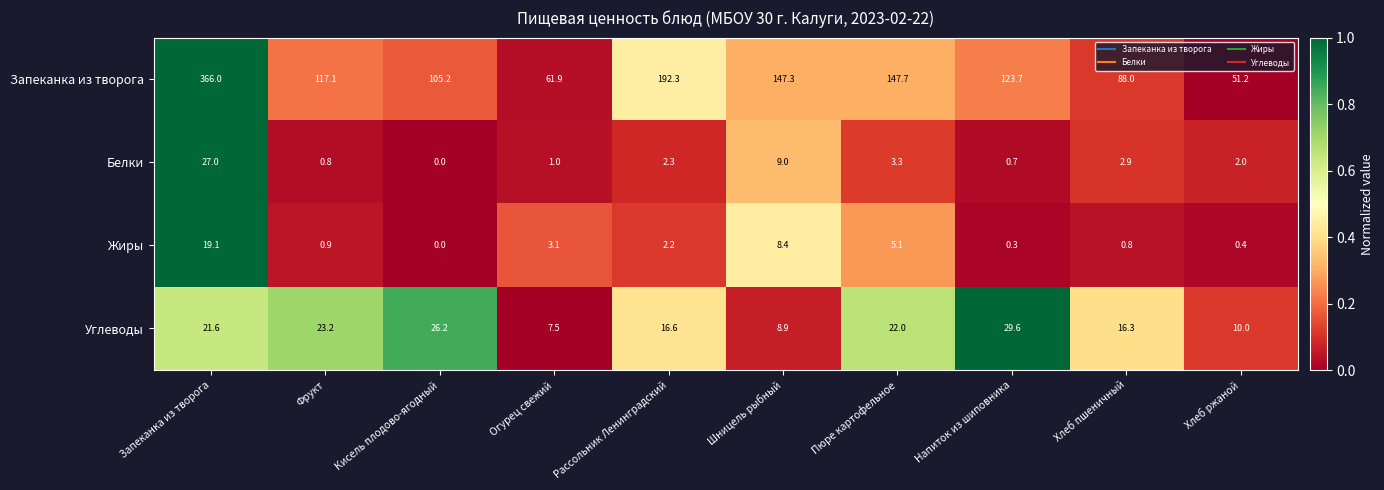

Is the value of Углеводы at Пюре картофельное greater than the value of Запеканка из творога at Огурец свежий?

No